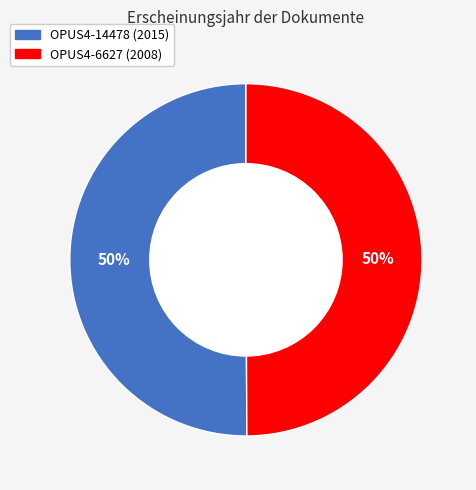

Do OPUS4-6627 and OPUS4-14478 together represent more than half of the pie?

Yes